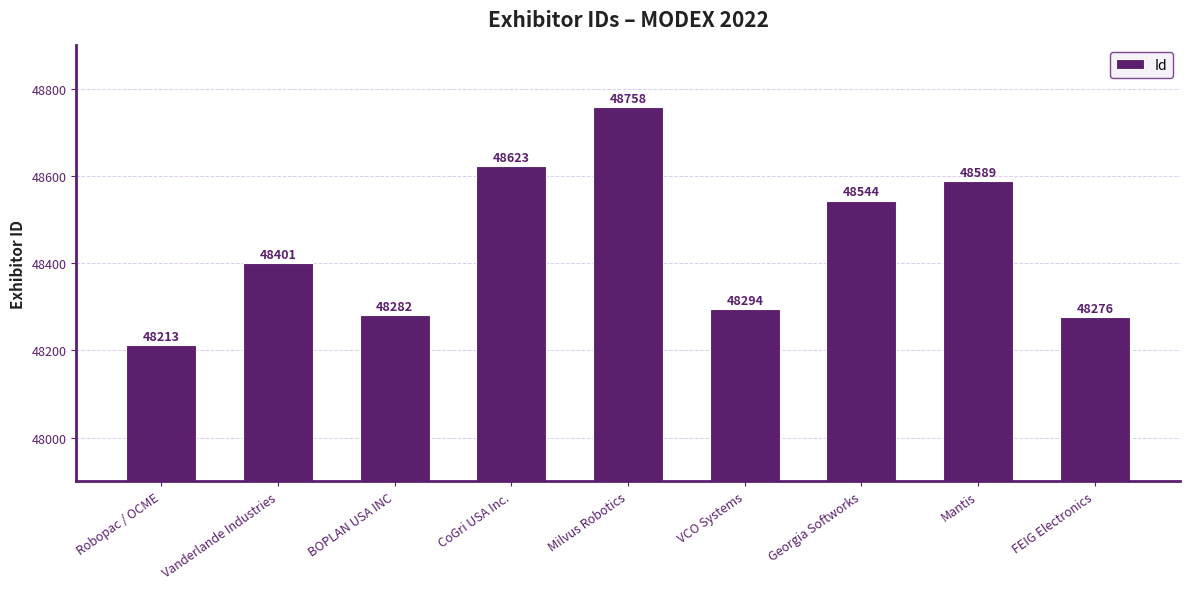

What is the difference between the second highest and minimum values?

410